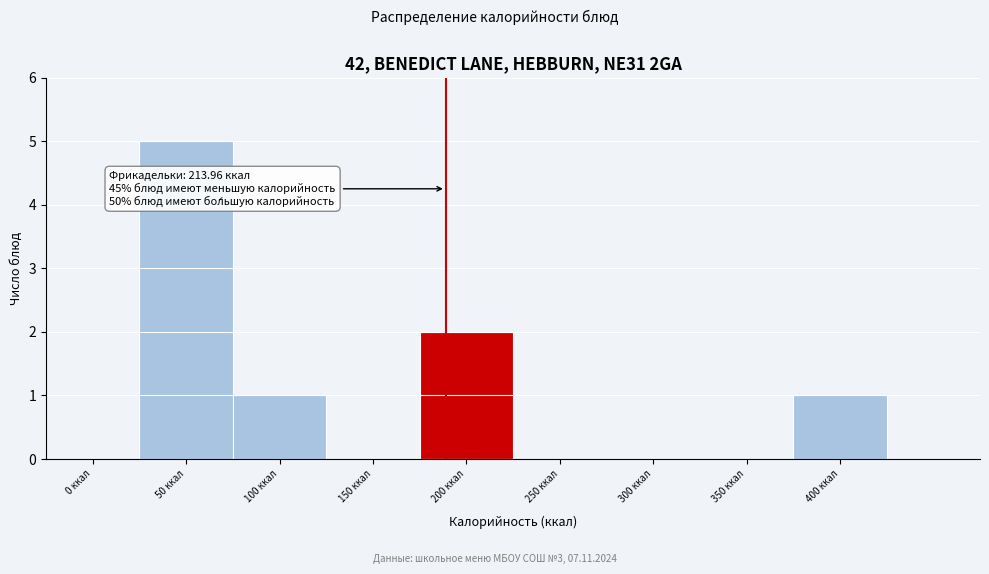

Reading left to right, what are all the values shown in this chart?

0 ккал=0	50 ккал=5	100 ккал=1	150 ккал=0	200 ккал=2	250 ккал=0	300 ккал=0	350 ккал=0	400 ккал=1